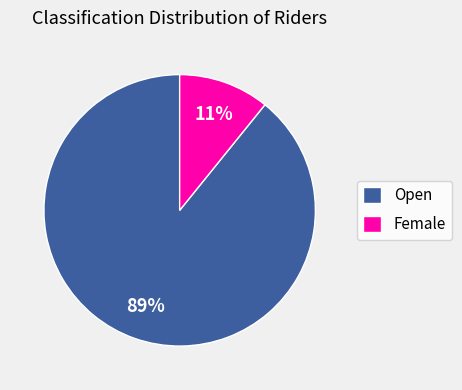

What is the ratio of the value at Female to the value at Open?

0.1